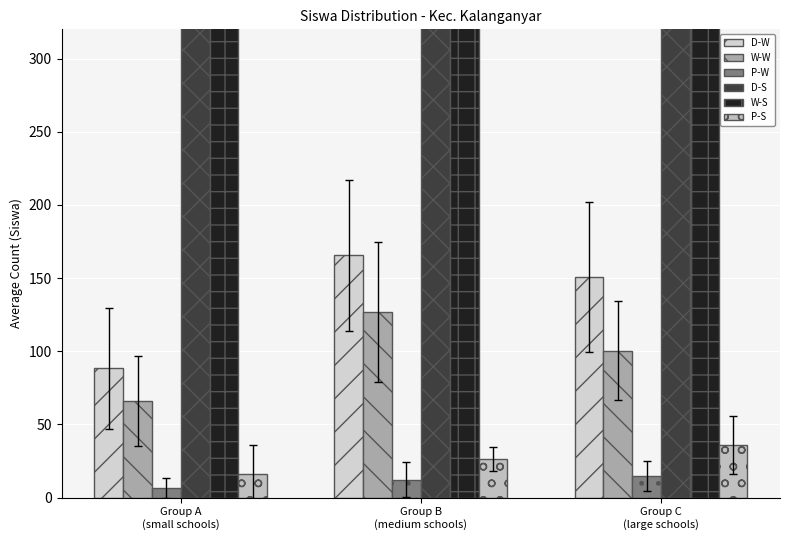

How many bars are there in each group?

6